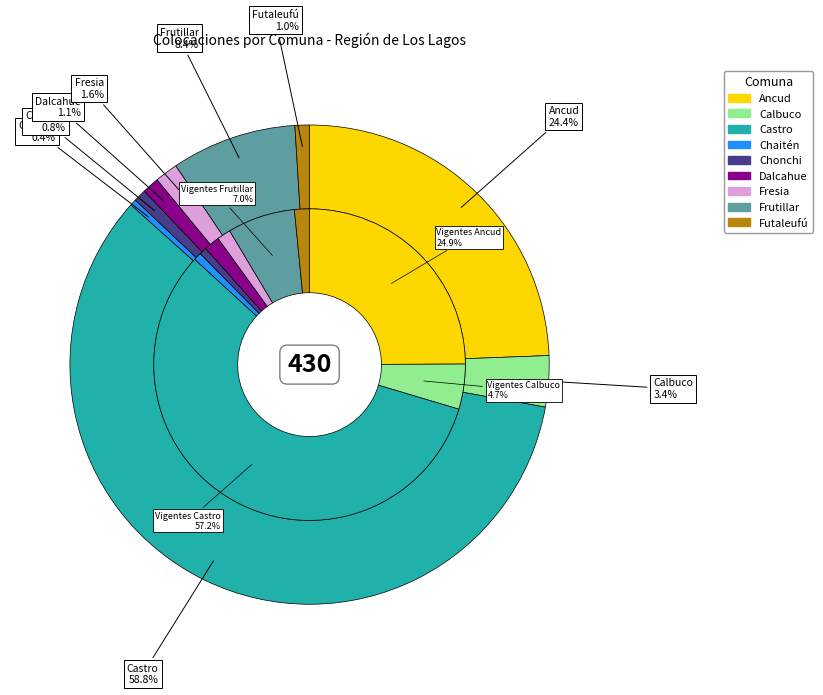

To the nearest percent, what is the combined percentage of Calbuco and Fresia?

5%